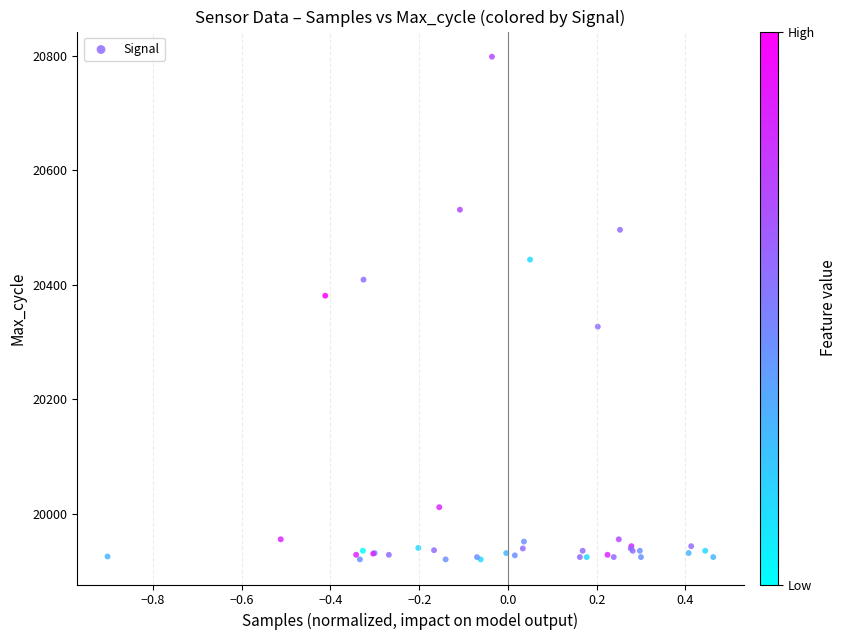

What Y value in the scatter plot is closest to 20359?

20381